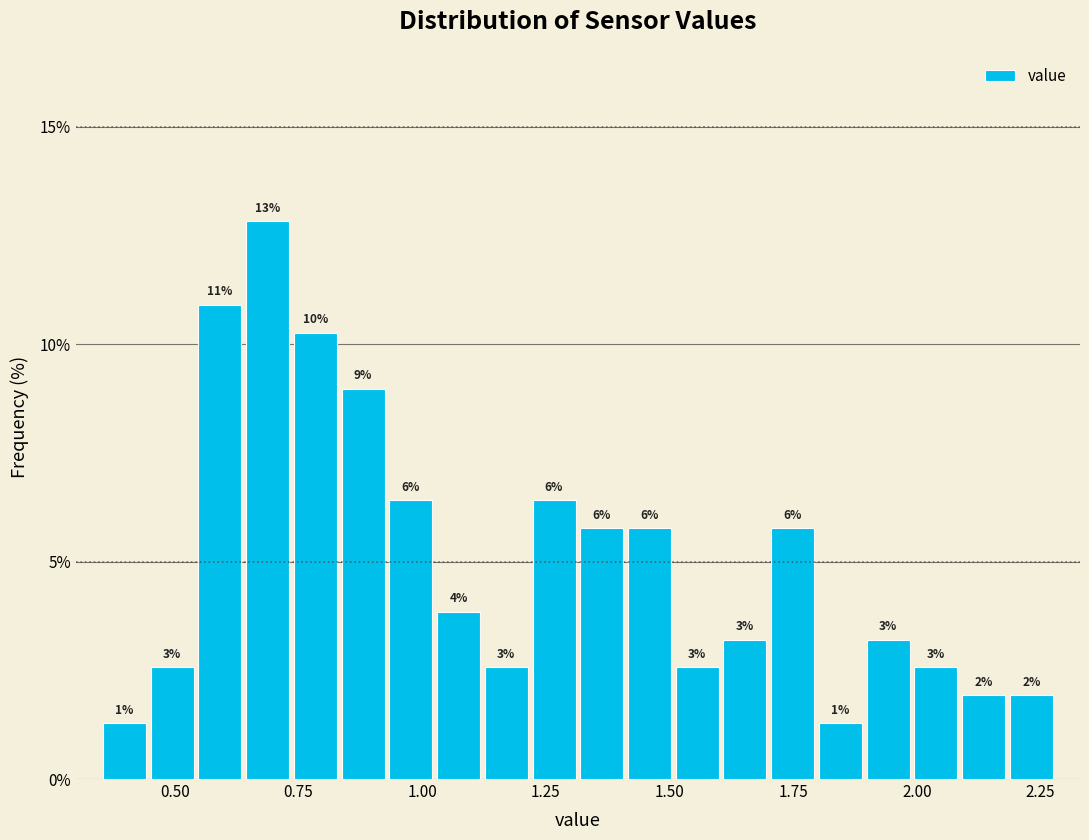

Read against the x-axis, roughly where is the centre of the tallest bar?

0.70